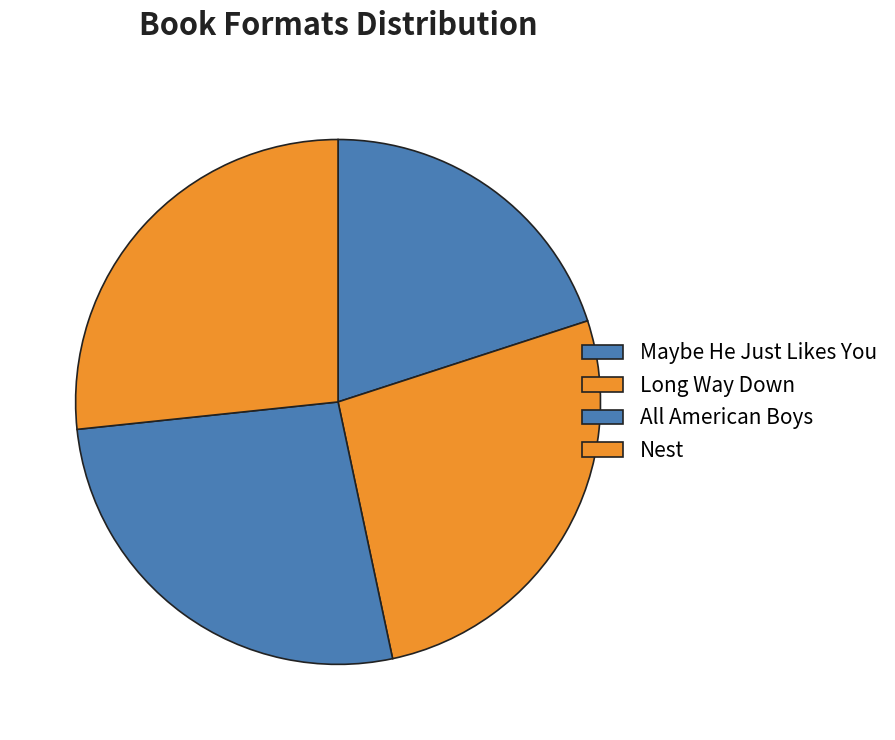

How many segments does this pie chart have?

4